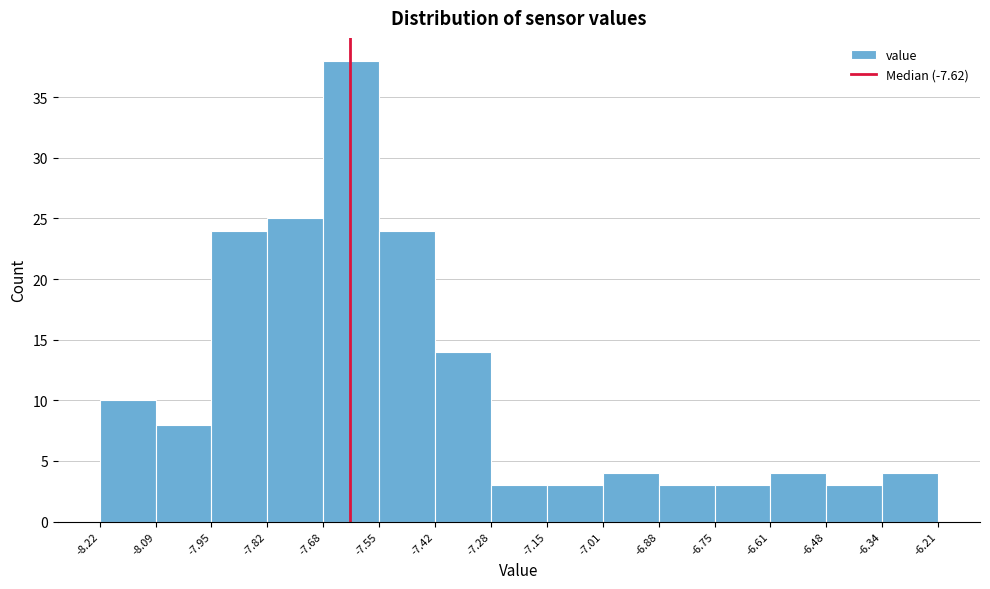

Over which range of the x-axis is the bar tallest?

-7.68 to -7.55